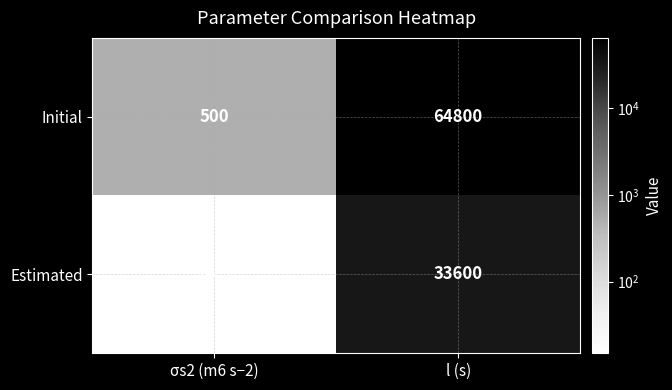

Which series changed the most between σs2 (m6 s−2) and l (s)?

Initial